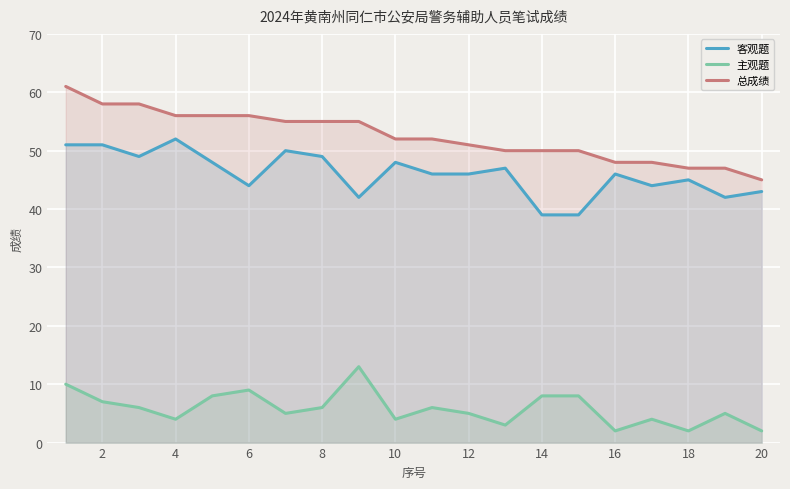

What is the total value across all series at 4?

112